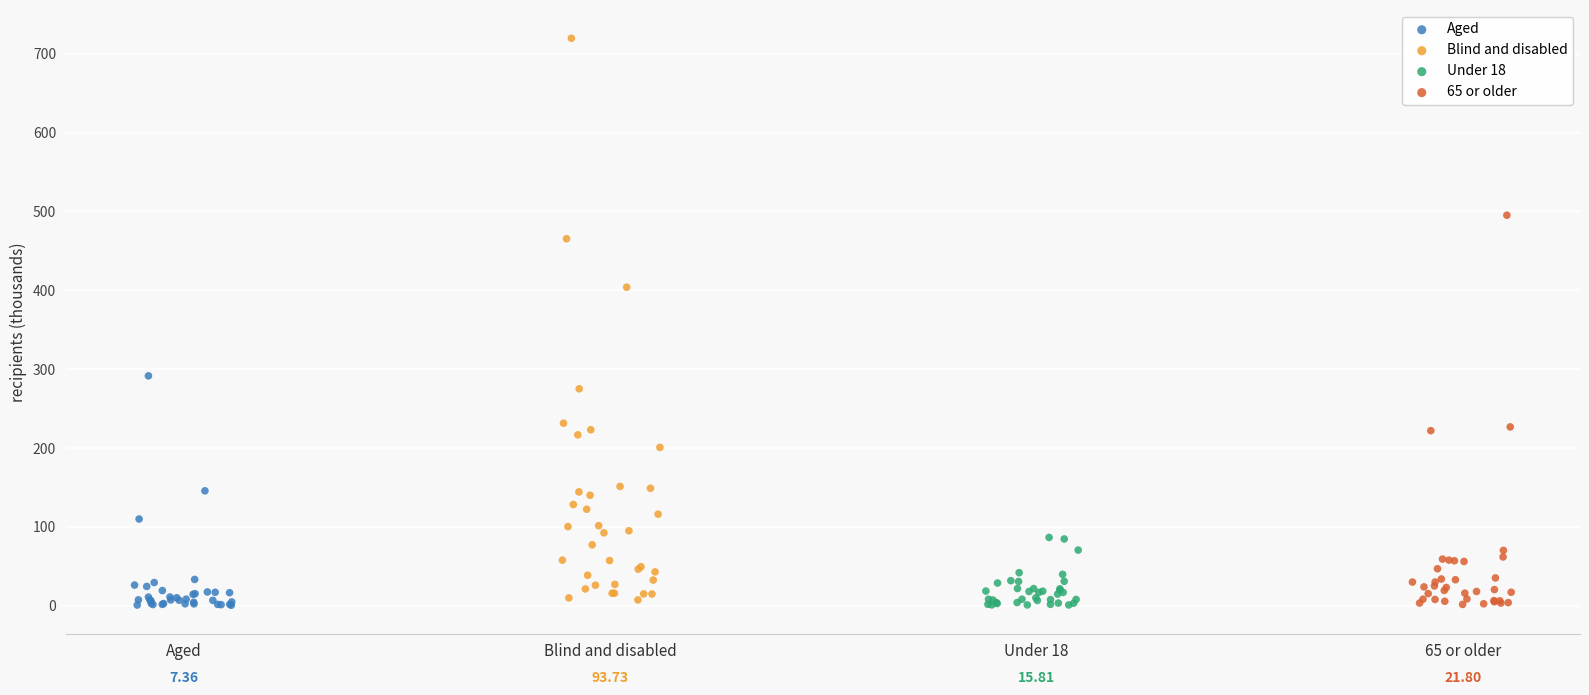

What are all the series names shown in the legend?

Aged, Blind and disabled, Under 18, 65 or older